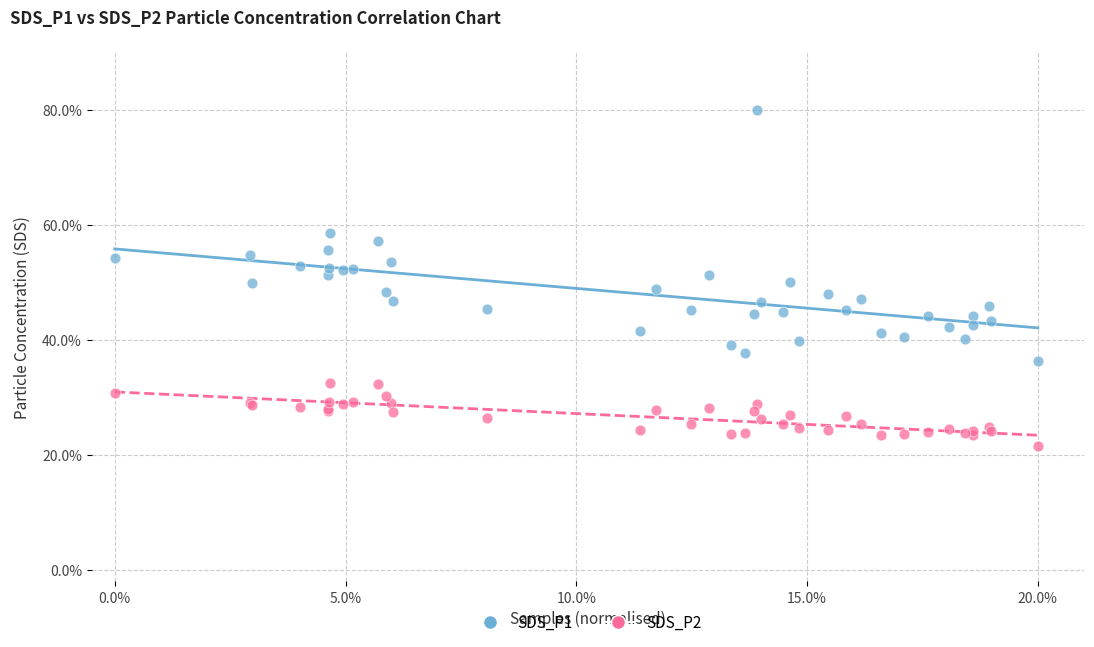

What is the X range (max minus min) for the scatter plot?

20.0